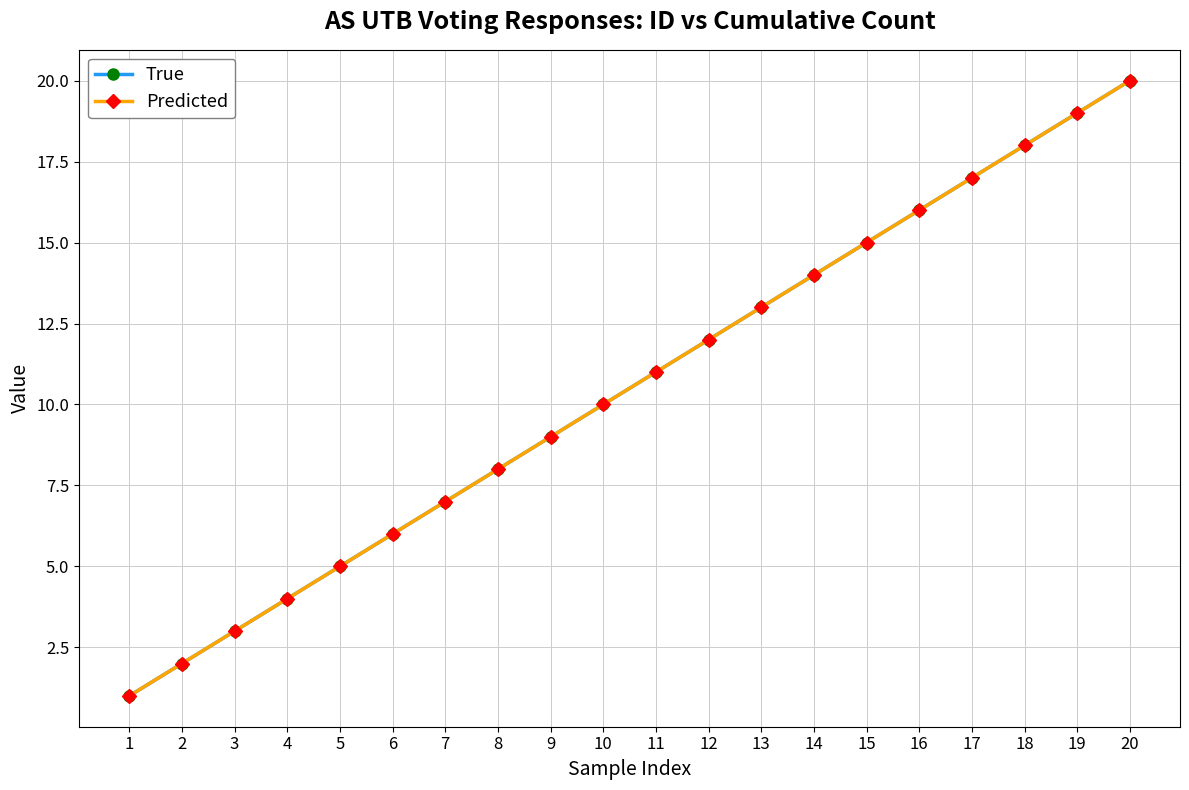

What value does the True series have at 9, to the nearest 5?

10